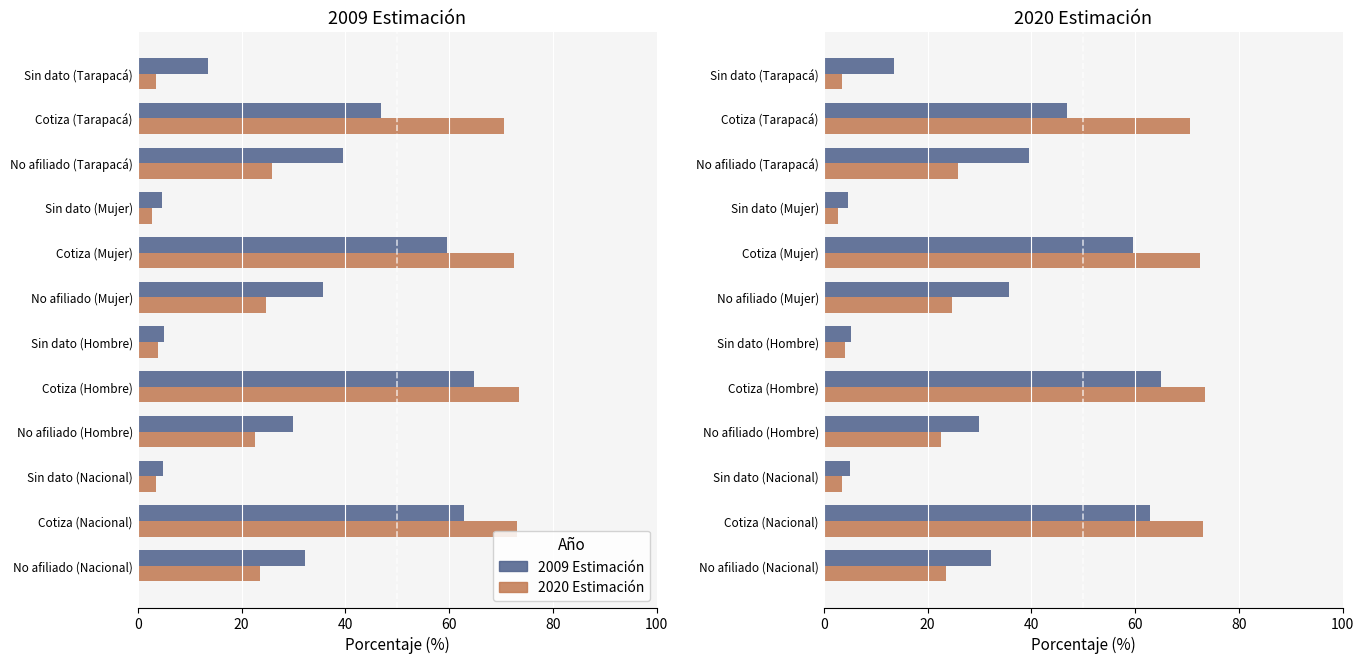

What is the sum of all 2020 Estimación values?

400.0